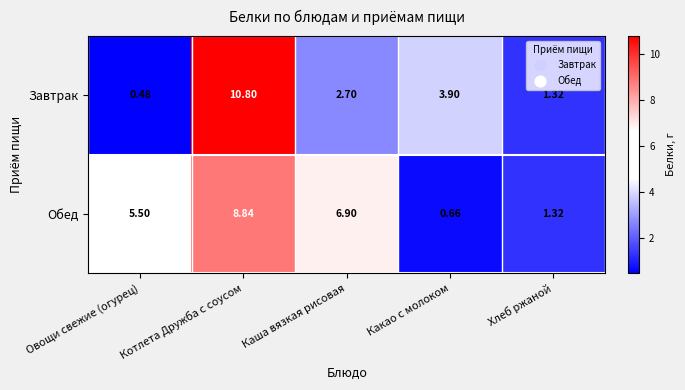

At which label does Обед first exceed 5?

Овощи свежие (огурец)